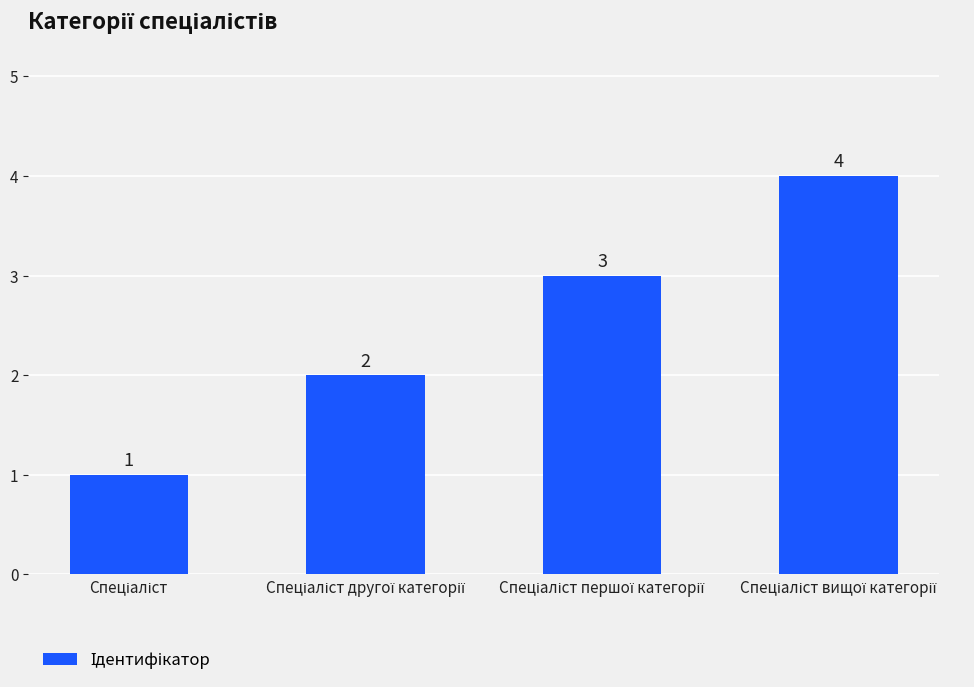

What is the difference between the maximum and minimum values?

3